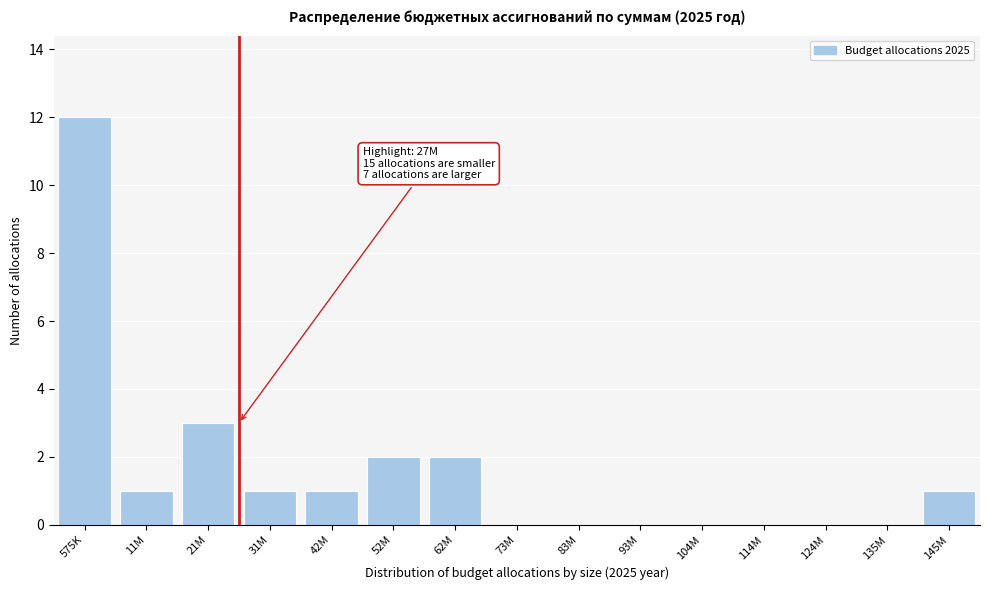

Reading left to right, extract all data points from this chart.

575K=12	11M=1	21M=3	31M=1	42M=1	52M=2	62M=2	73M=0	83M=0	93M=0	104M=0	114M=0	124M=0	135M=0	145M=1